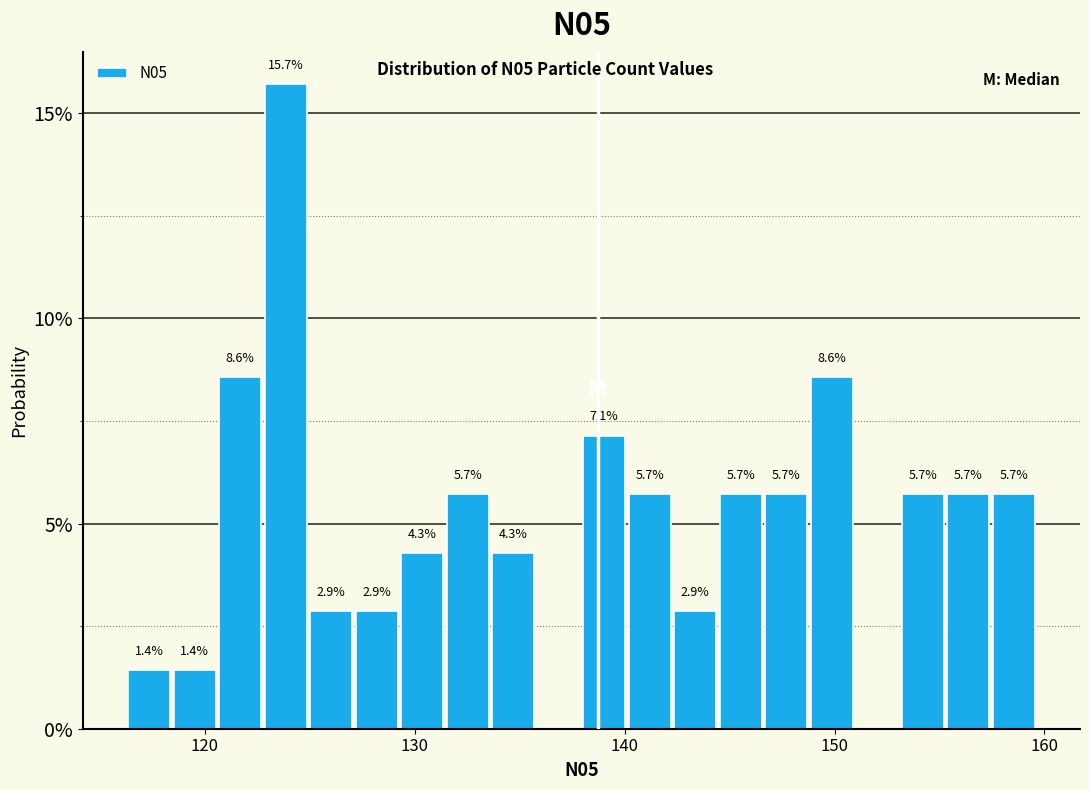

Read against the x-axis, roughly where is the centre of the tallest bar?

124